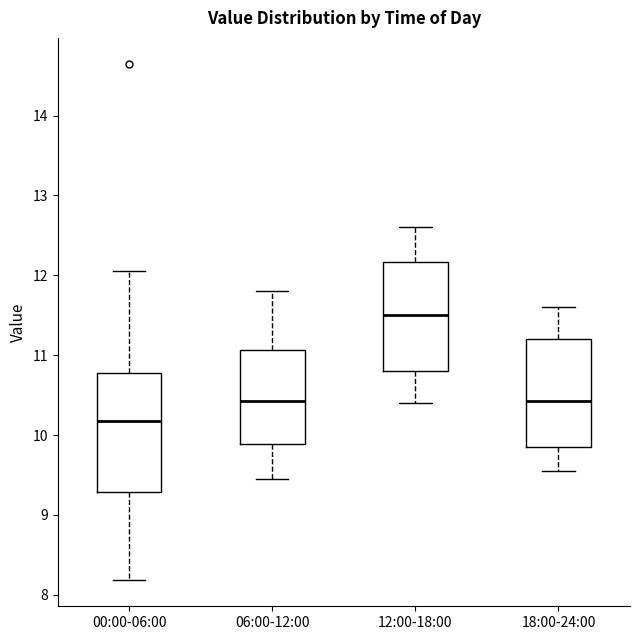

Reading left to right, read every box against the y-axis: the position of its median line, the range the box covers, and the ends of its whiskers. The values are not printed on the chart, so give them approximately, as read against the axis.

00:00-06:00: median 10.2, box 9.3 to 10.8, whiskers 8.2 to 12.1
06:00-12:00: median 10.4, box 9.9 to 11.1, whiskers 9.5 to 11.8
12:00-18:00: median 11.5, box 10.8 to 12.2, whiskers 10.4 to 12.6
18:00-24:00: median 10.4, box 9.9 to 11.2, whiskers 9.6 to 11.6